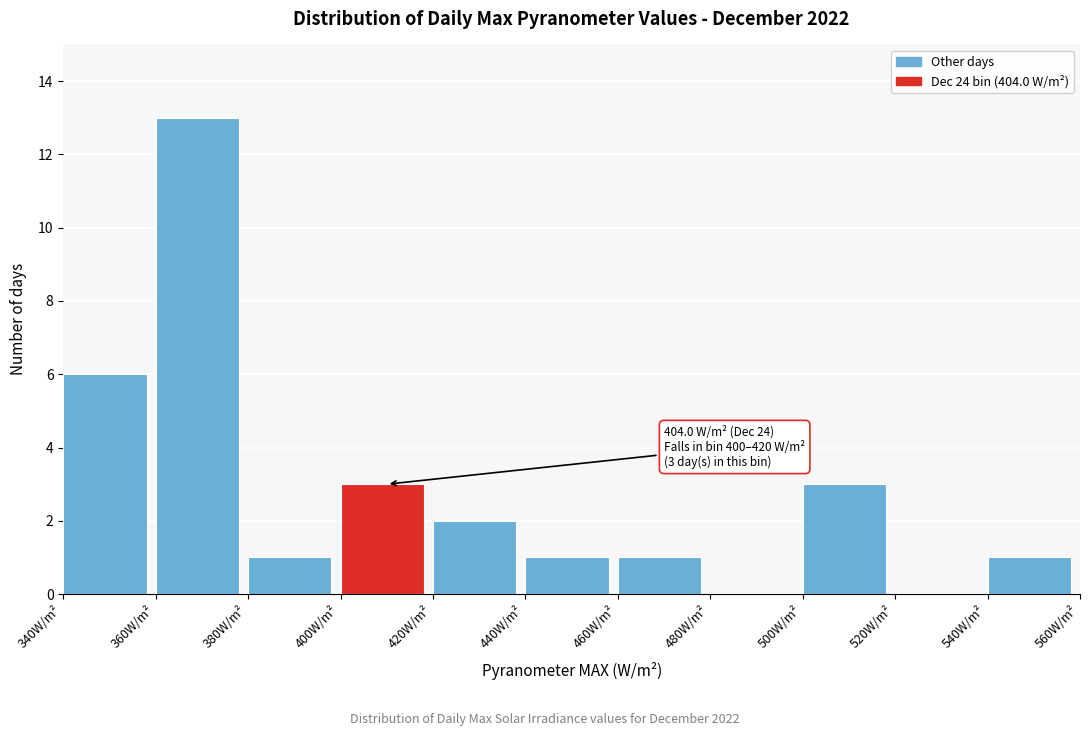

Which range on the x-axis has the tallest bar?

360 to 380